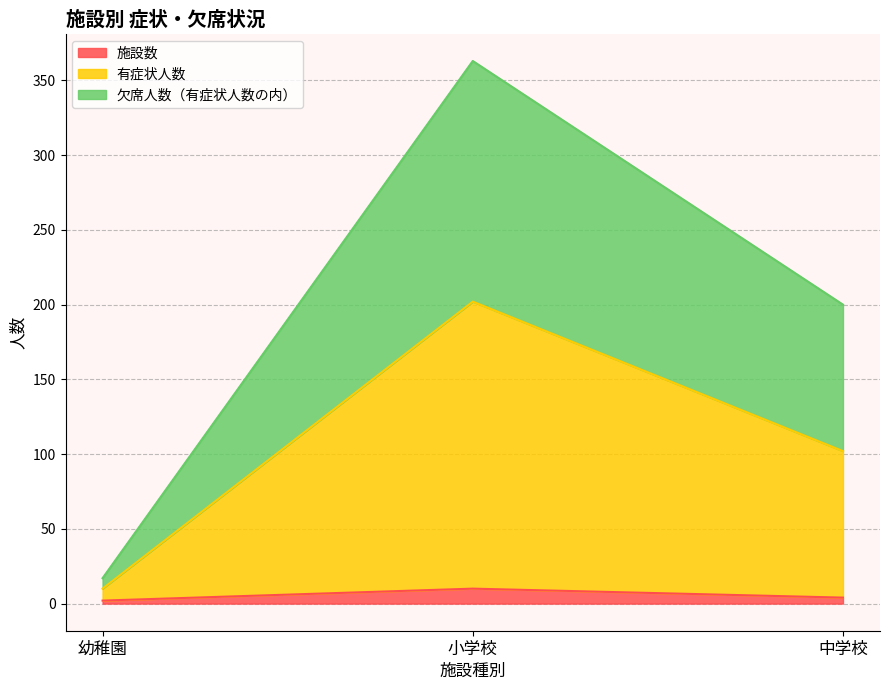

At how many categories does at least one series exceed 197?

2